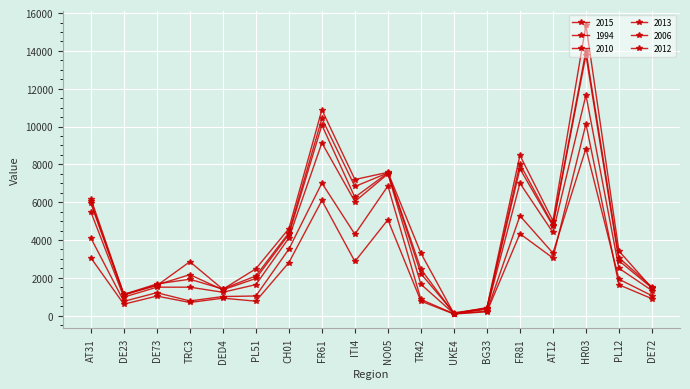

Which has a higher value, PL51 or DE72?

PL51